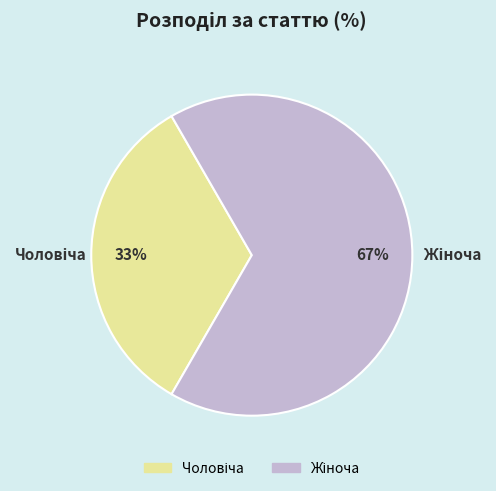

Is there any slice that represents more than half of the pie?

Yes